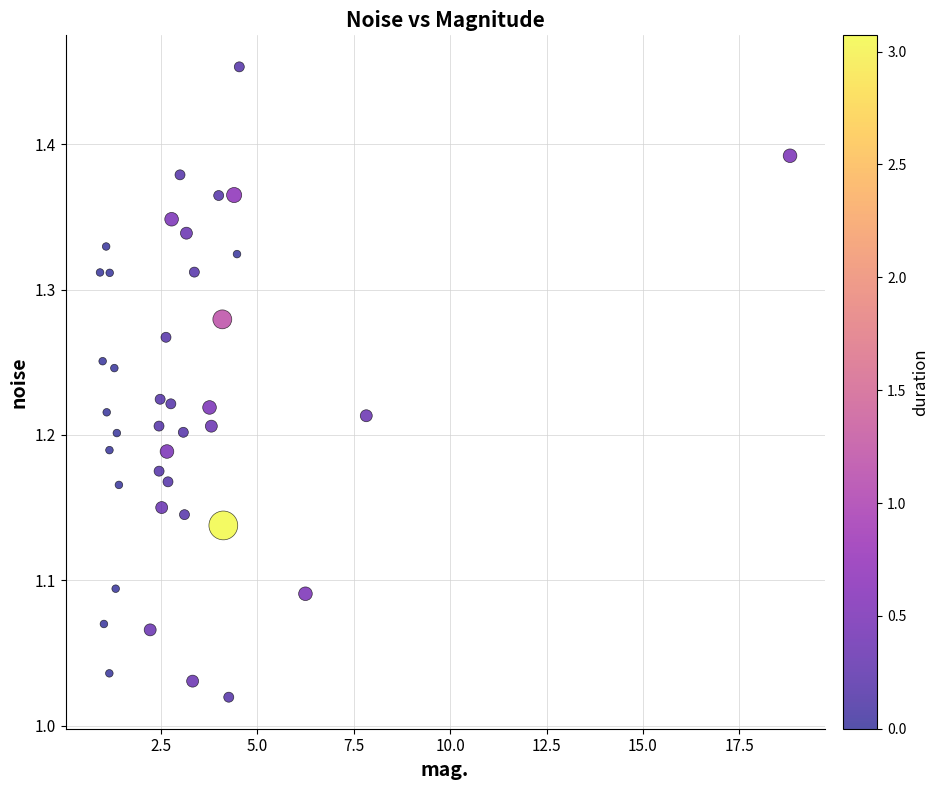

What is the range of Y values (max minus min)?

0.4